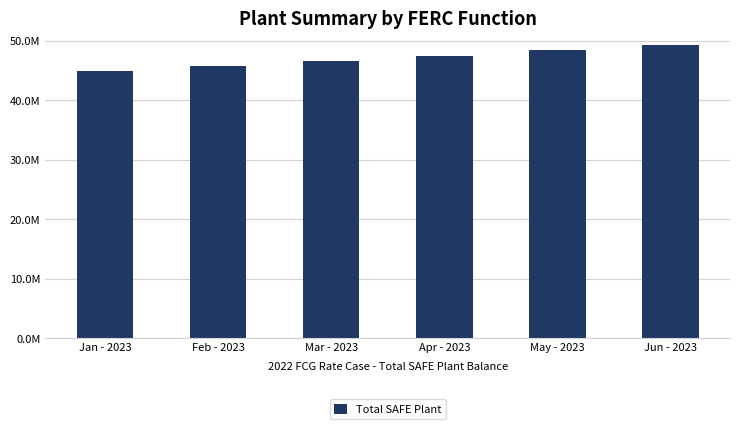

Does the chart contain any negative values?

No